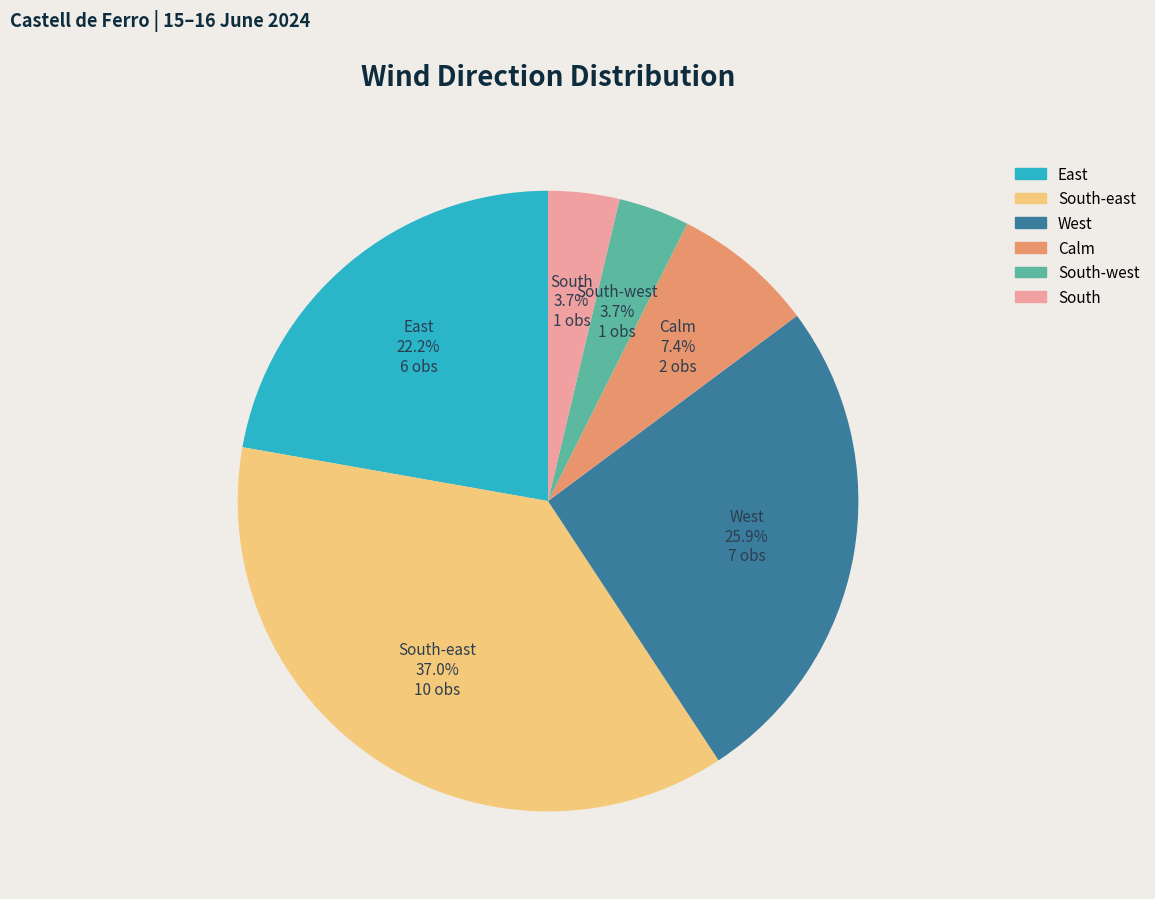

Does any single category account for the majority?

No